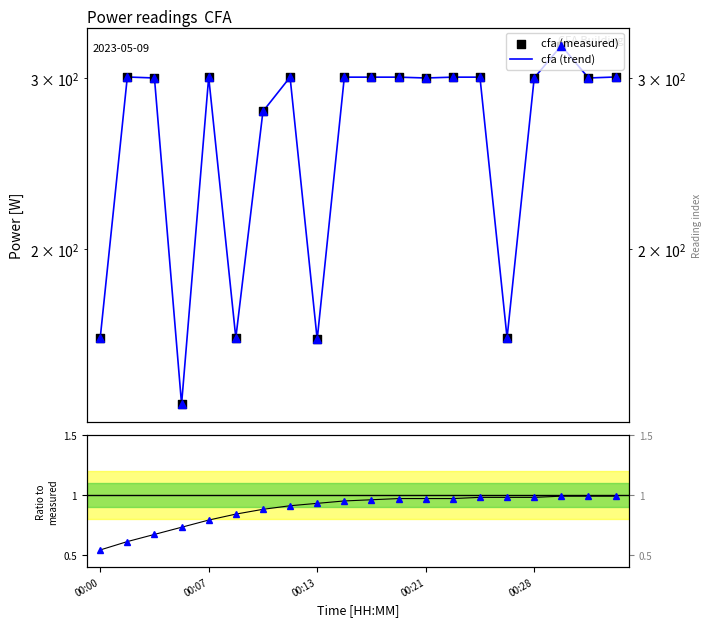

At which category is the sum across all series the highest?

17